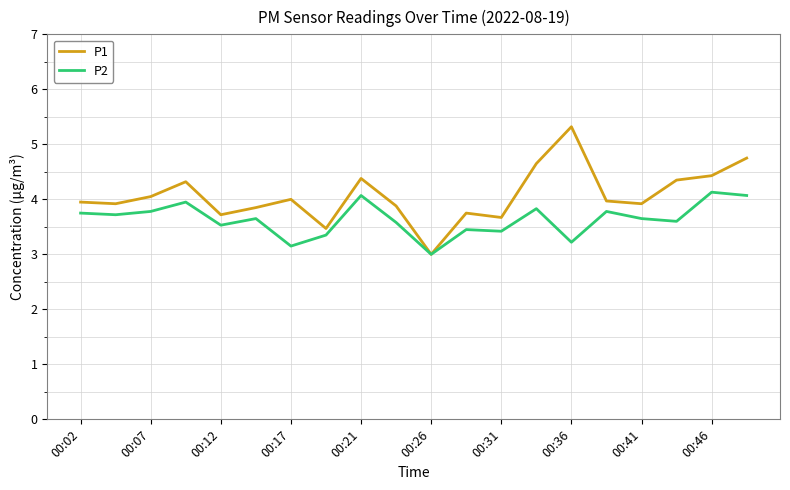

What is the lowest value of the P2 series?

3.0